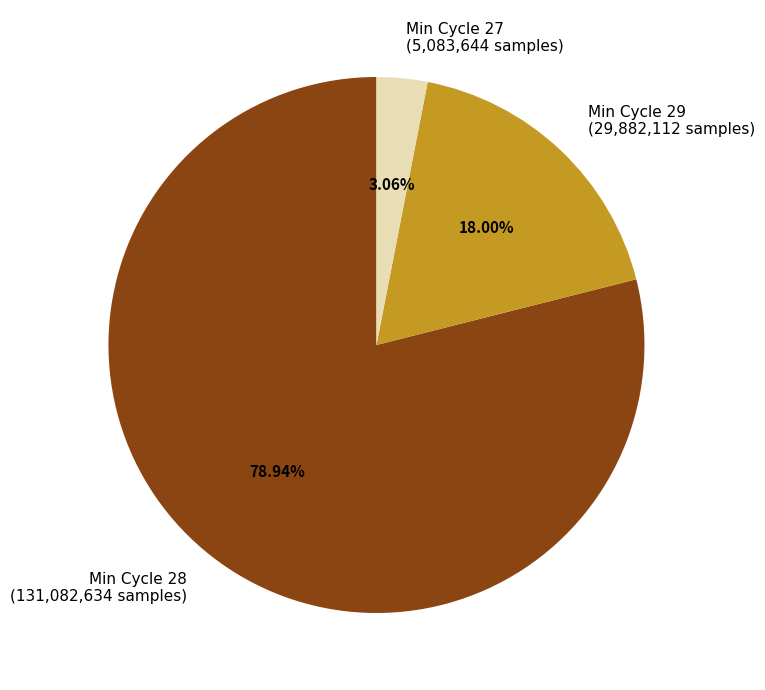

Count the number of slices in the pie.

3